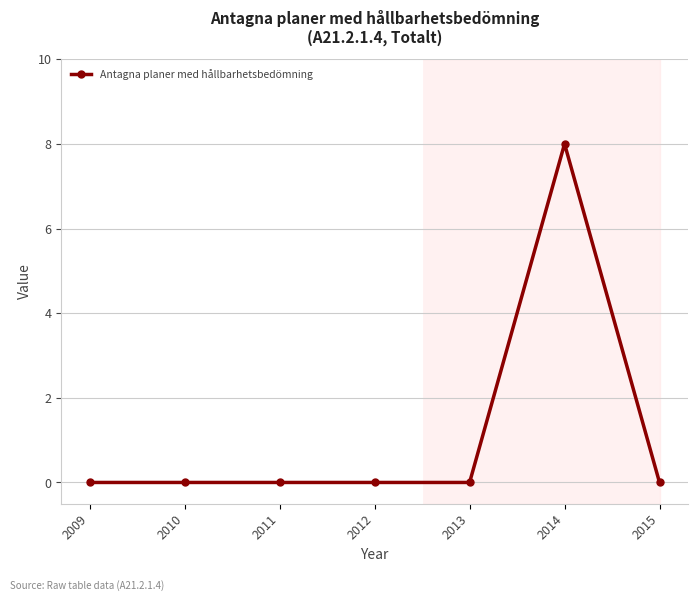

What is the sum of all values?

8